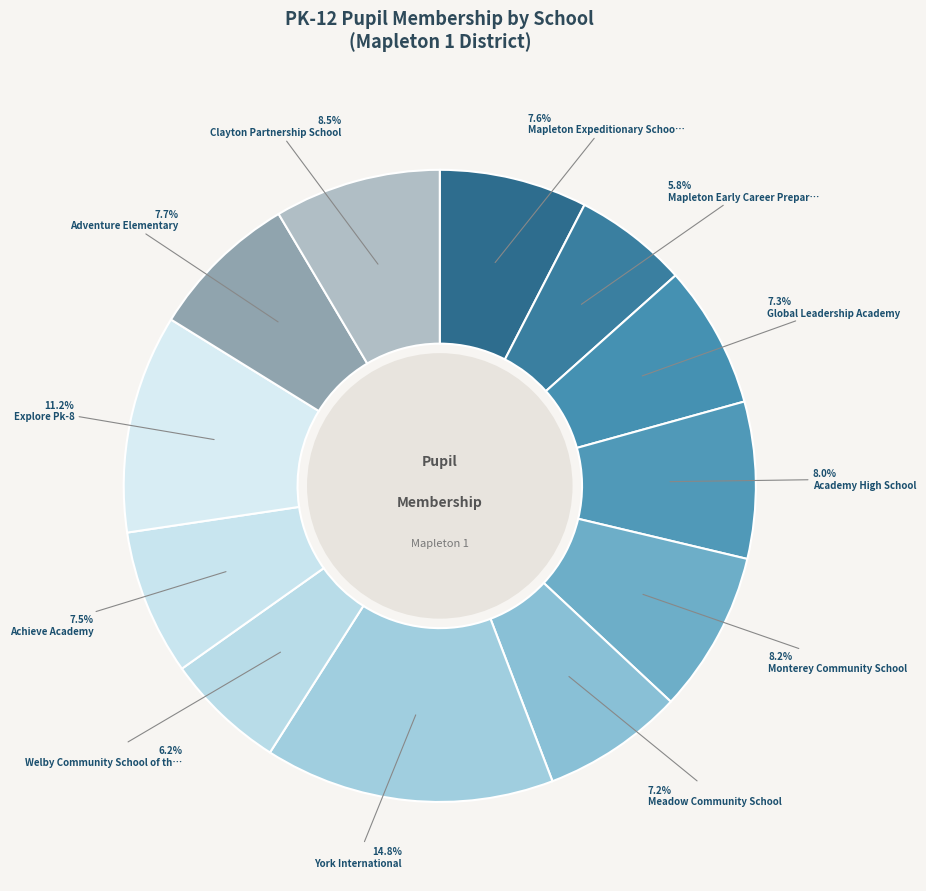

Count the number of slices in the pie.

12